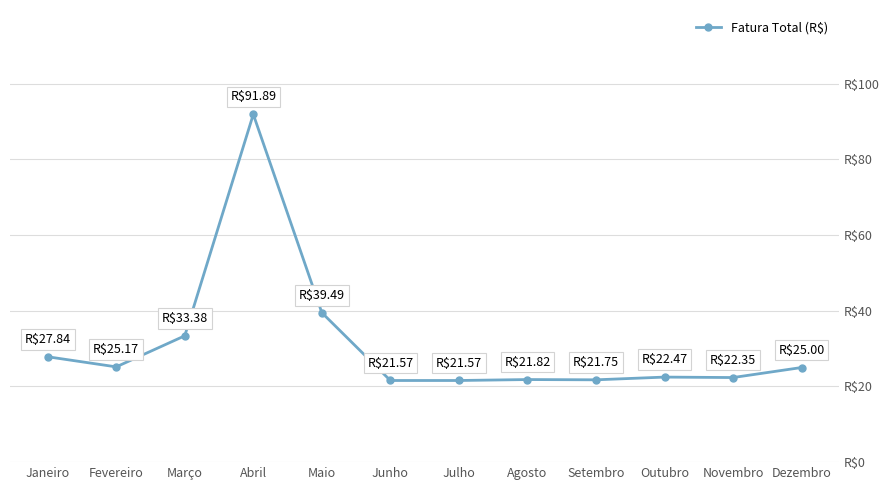

What is the sum of all values?

374.3